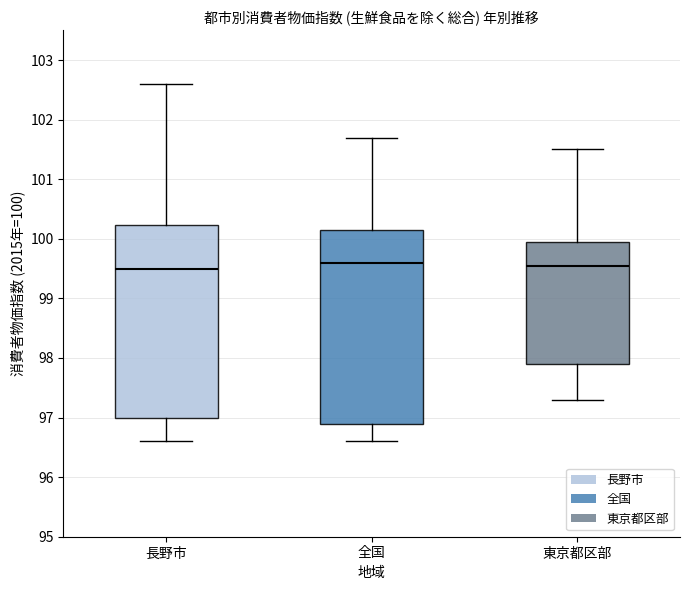

Reading left to right, read every box against the y-axis: the position of its median line, the range the box covers, and the ends of its whiskers. The values are not printed on the chart, so give them approximately, as read against the axis.

長野市: median 99.5, box 97.0 to 100.2, whiskers 96.6 to 102.6
全国: median 99.6, box 96.9 to 100.2, whiskers 96.6 to 101.7
東京都区部: median 99.6, box 97.9 to 100.0, whiskers 97.3 to 101.5